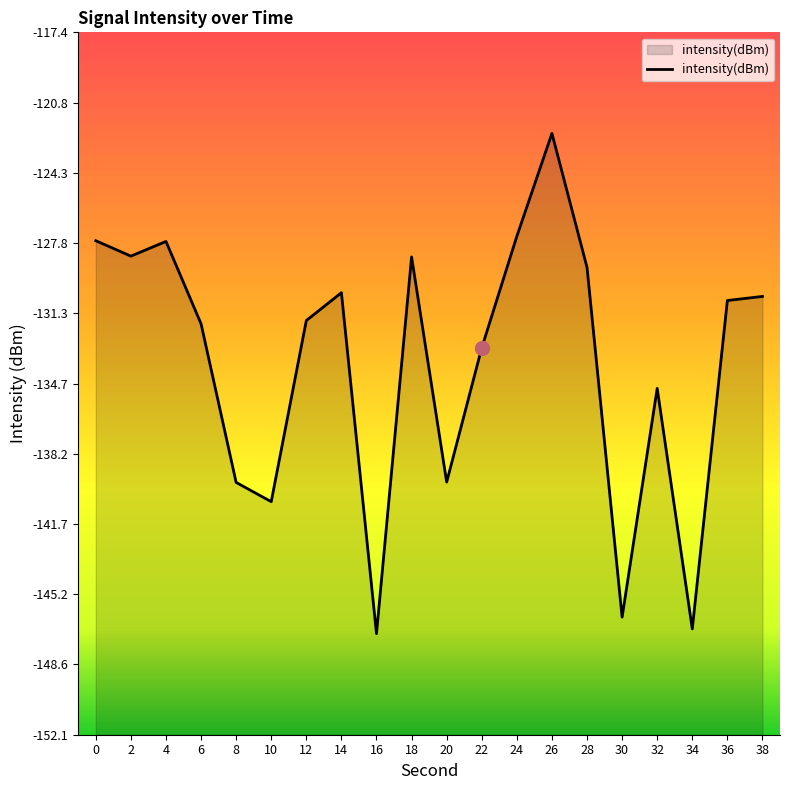

The chart shows a value of -226.8 at 20. True or false?

False